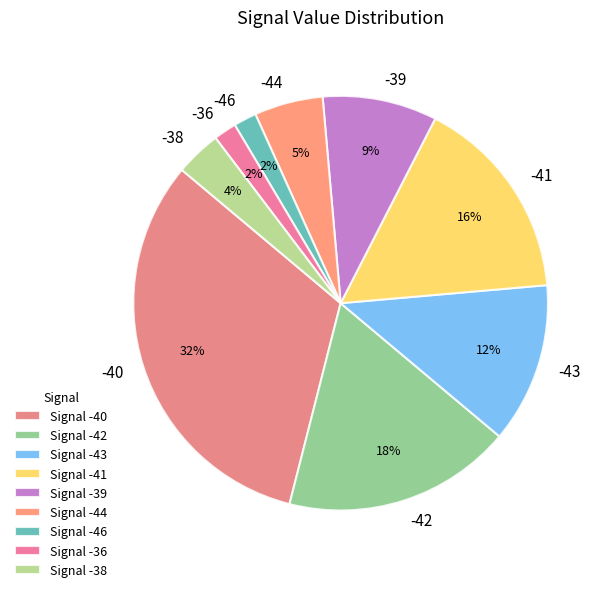

How many slices are in this pie chart?

9